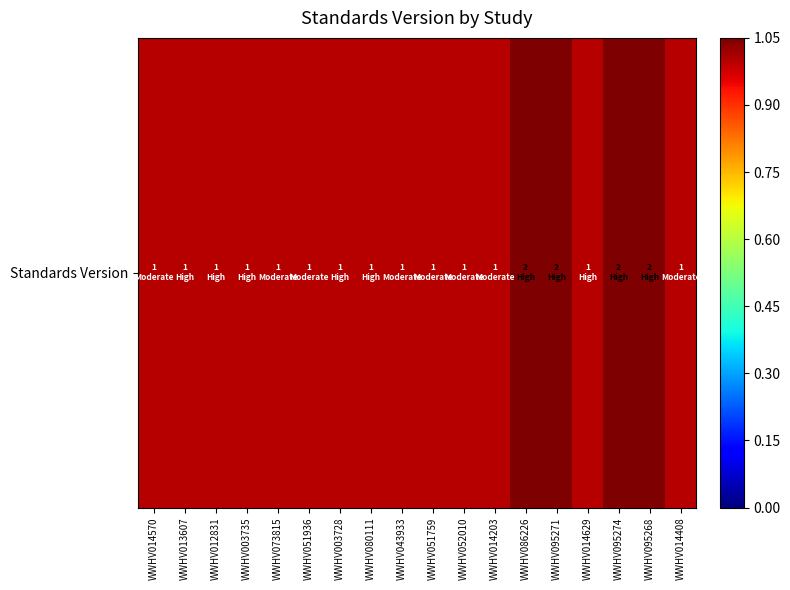

Where is the data nearest to the value 1?

WWHV014570